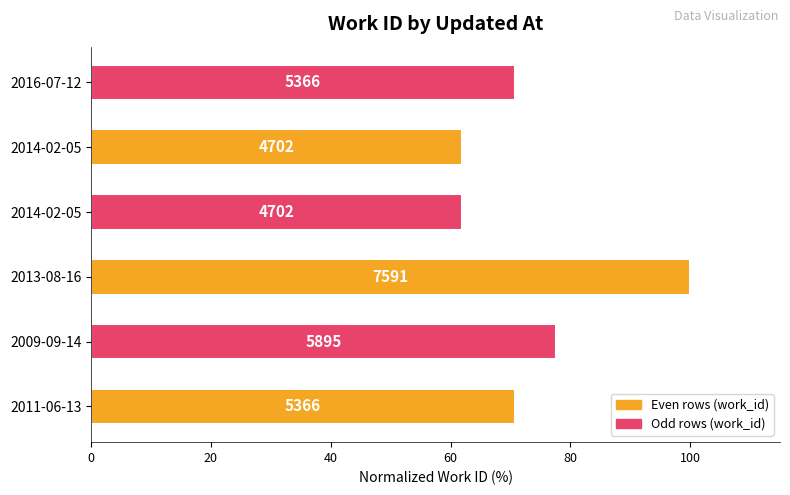

Does the chart contain any negative values?

No